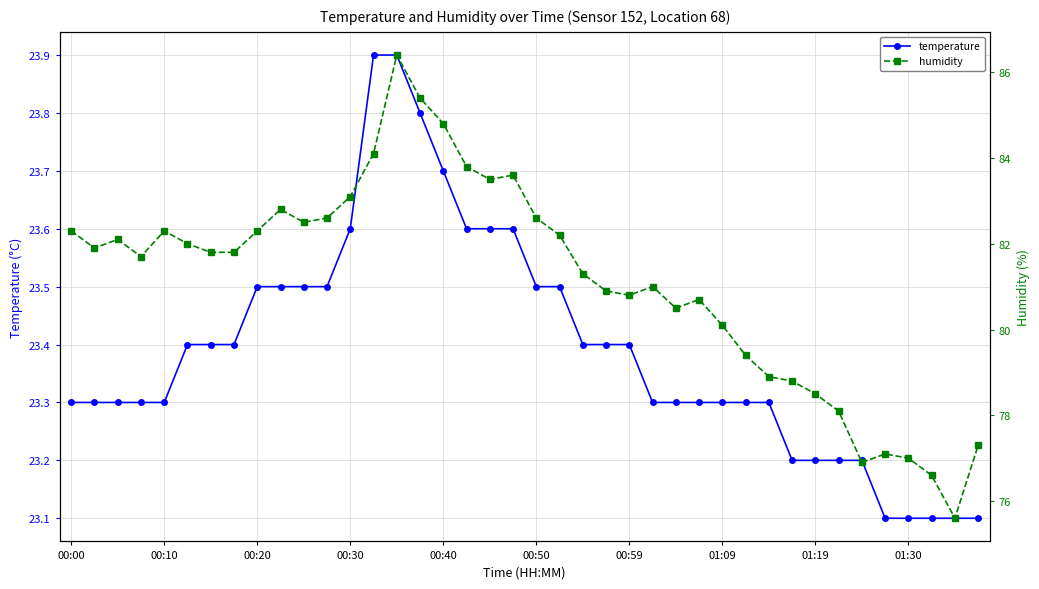

Does the chart display data point markers on the line(s)?

Yes